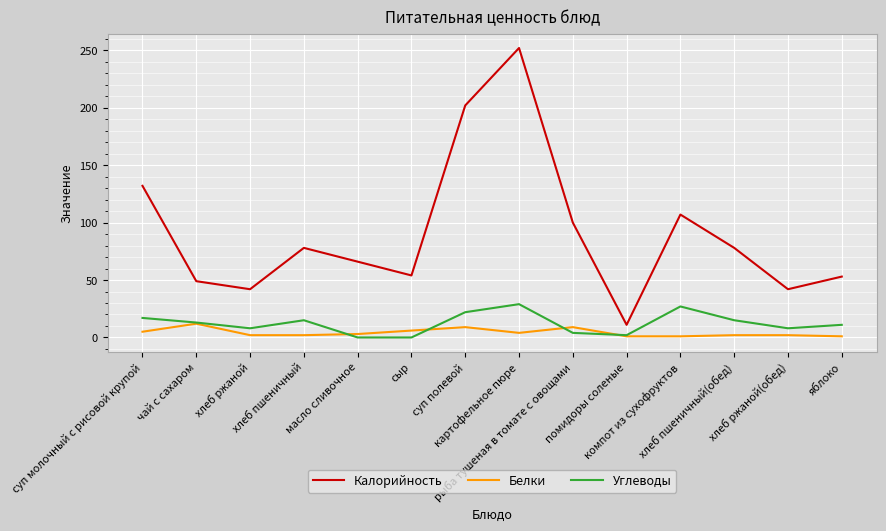

Which series changed the most between хлеб пшеничный and рыба тушеная в томате с овощами?

Калорийность